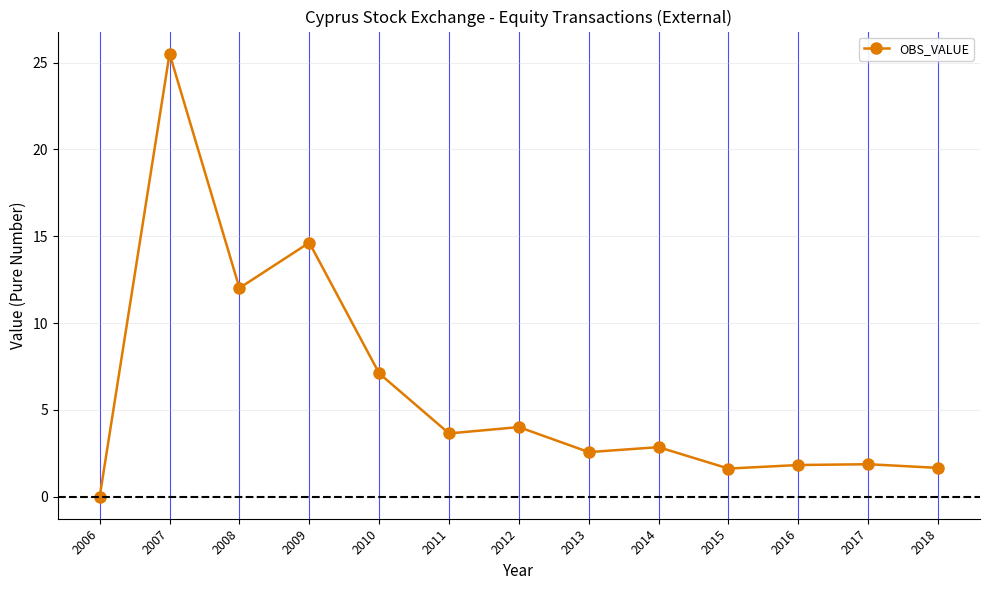

What is the value of the 4th point from the left?

14.6